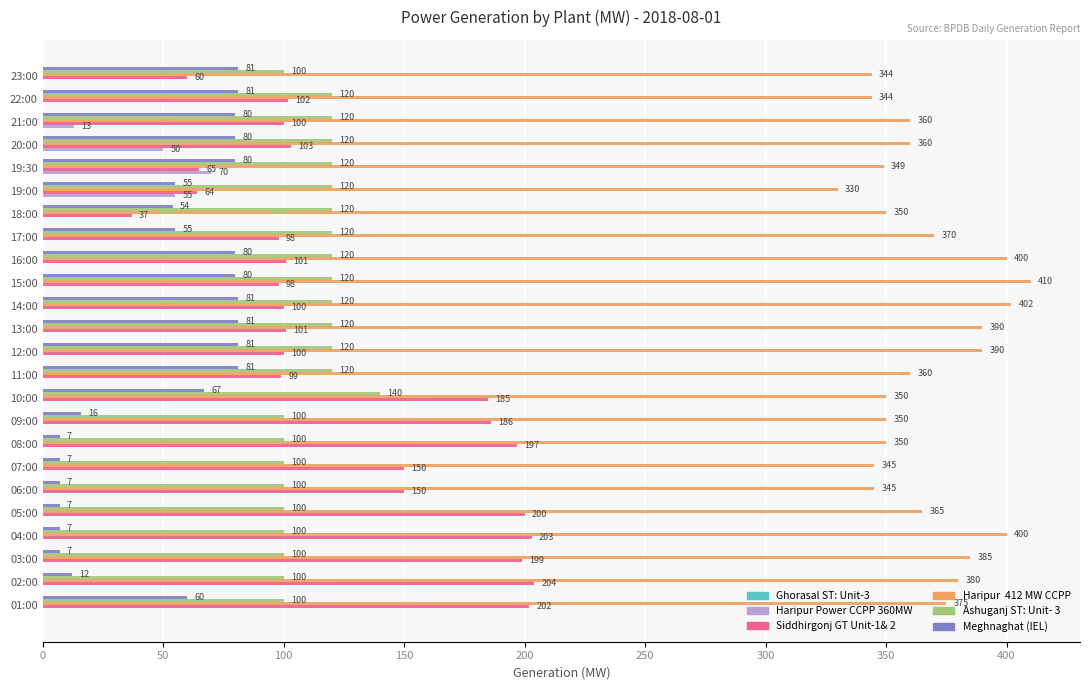

Which category has the highest value across all series?

15:00